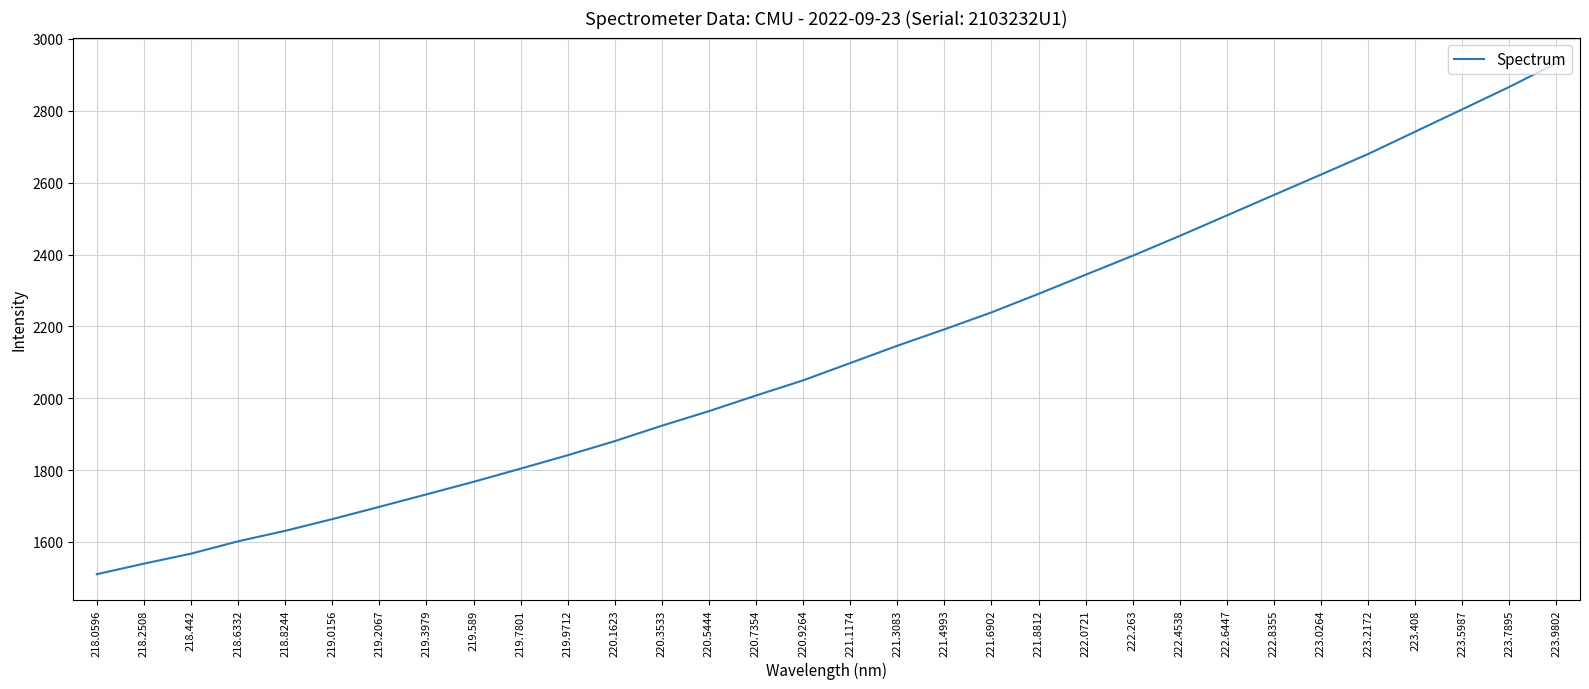

Is it true that the value at 218.0596 is 390.2?

False